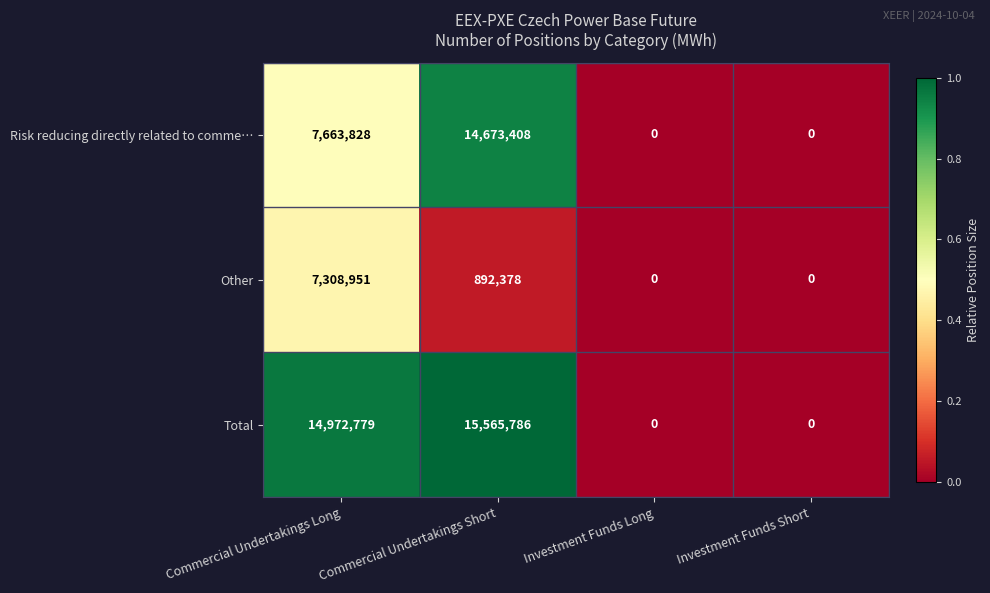

True or false: Risk reducing directly related to comme… has a value of 9631572 at Commercial Undertakings Short.

False